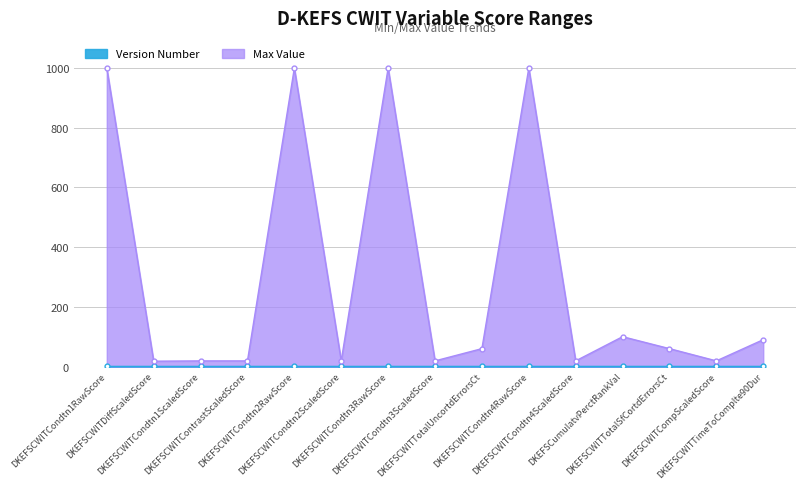

True or false: there are more than 1 points higher than both neighbors.

True